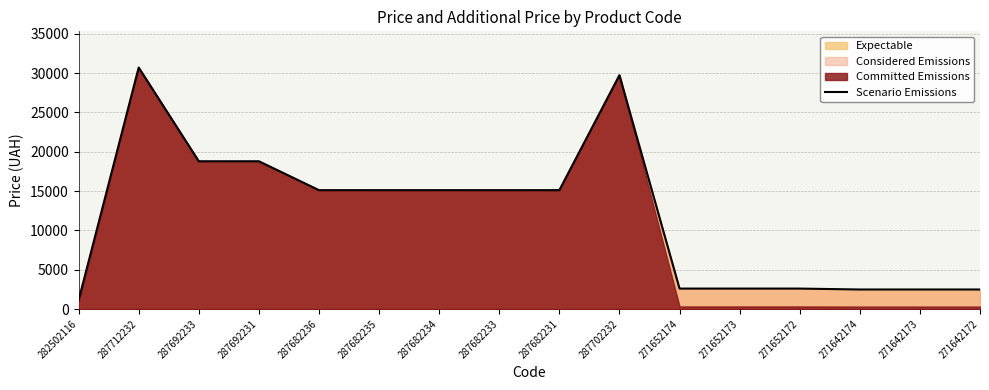

Which category has the highest value across all series?

287712232